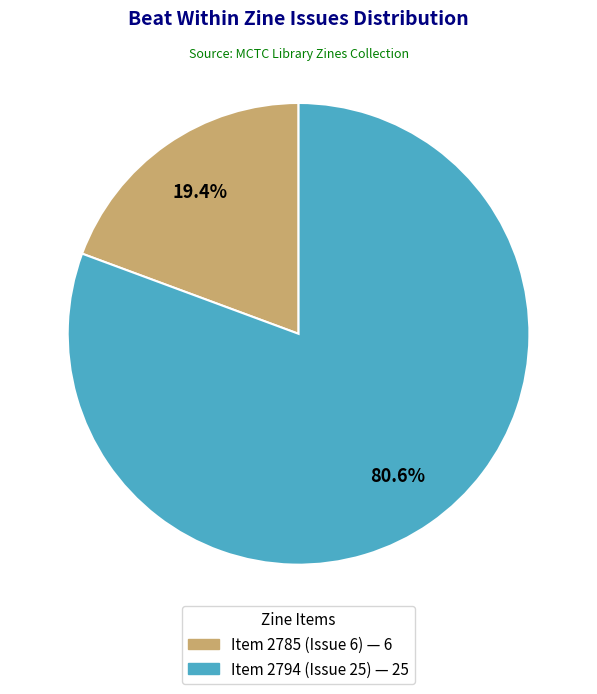

How many segments does this pie chart have?

2